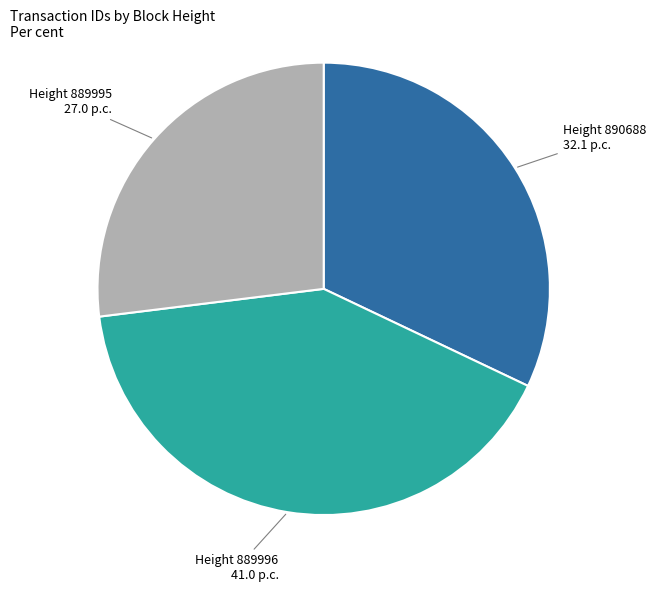

Does any single category account for the majority?

No